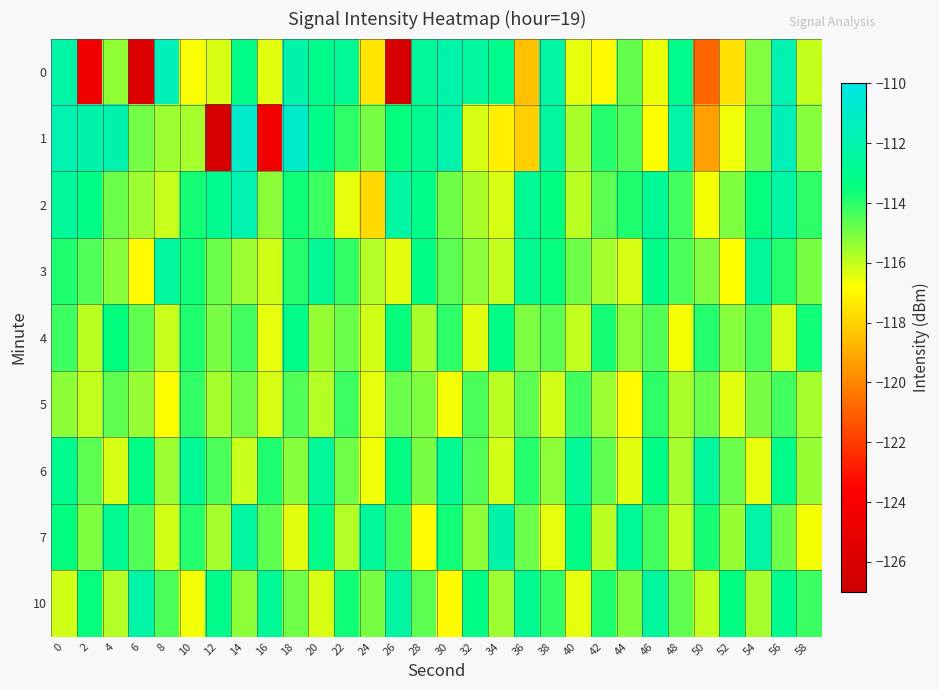

Which series has the largest total across all categories?

2